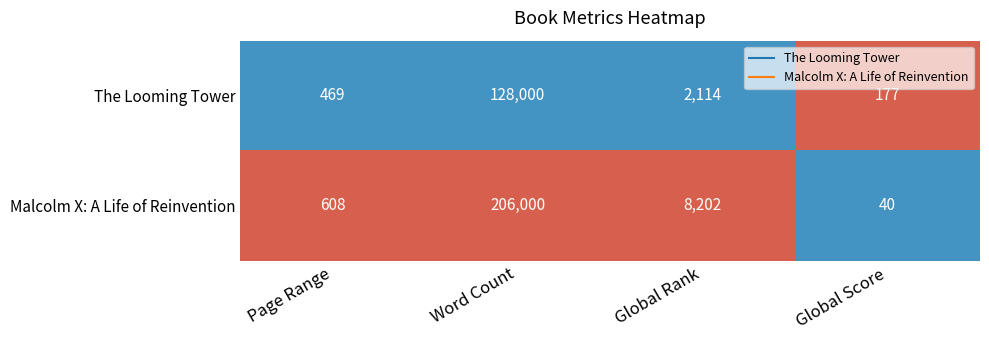

Rank the series by their average value, from lowest to highest.

The Looming Tower, Malcolm X: A Life of Reinvention